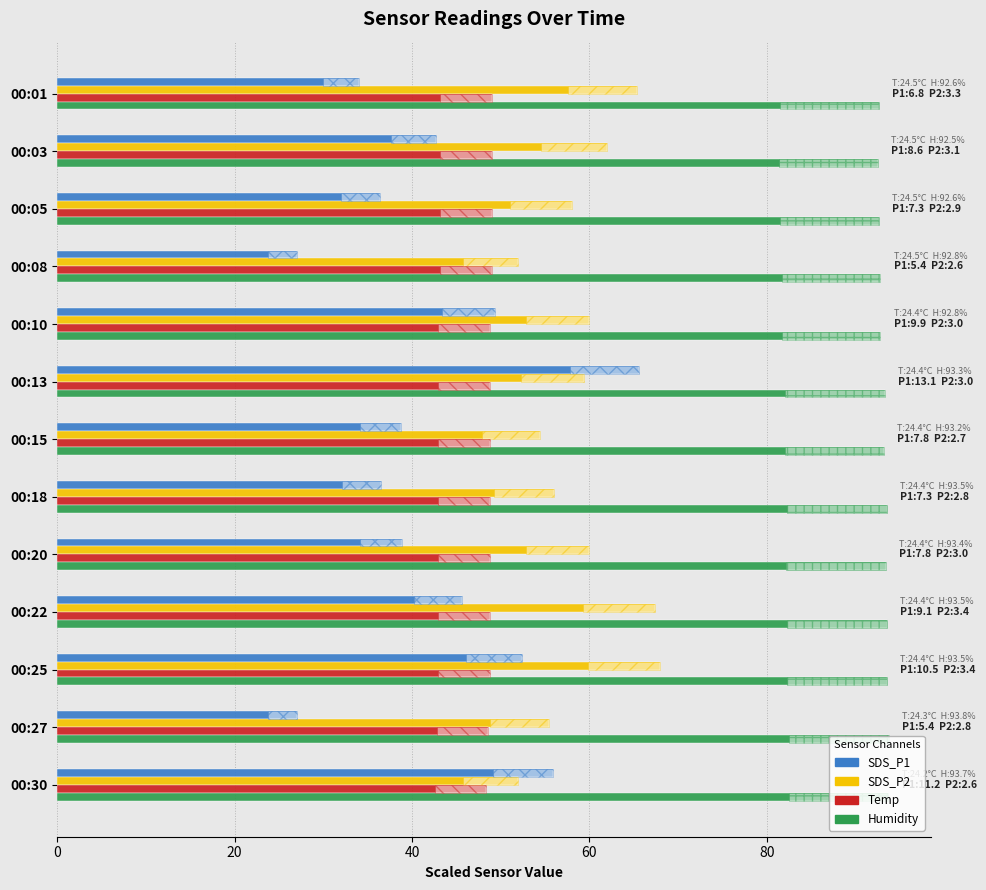

The Humidity series shows 92.6 at 00:01. True or false?

True